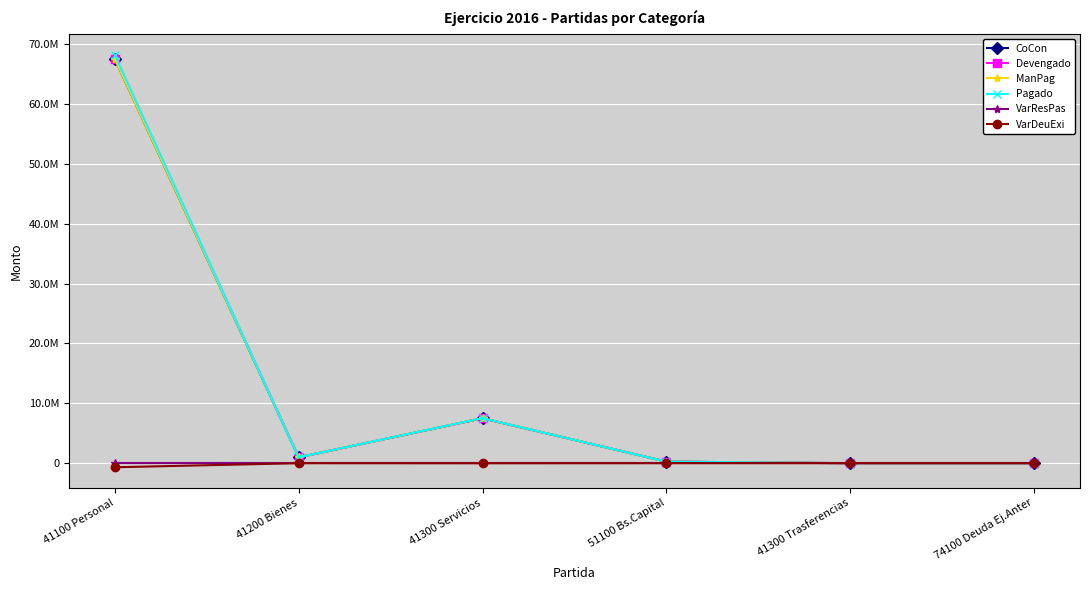

The Pagado series shows 31287349.1 at 41100 Personal. True or false?

False